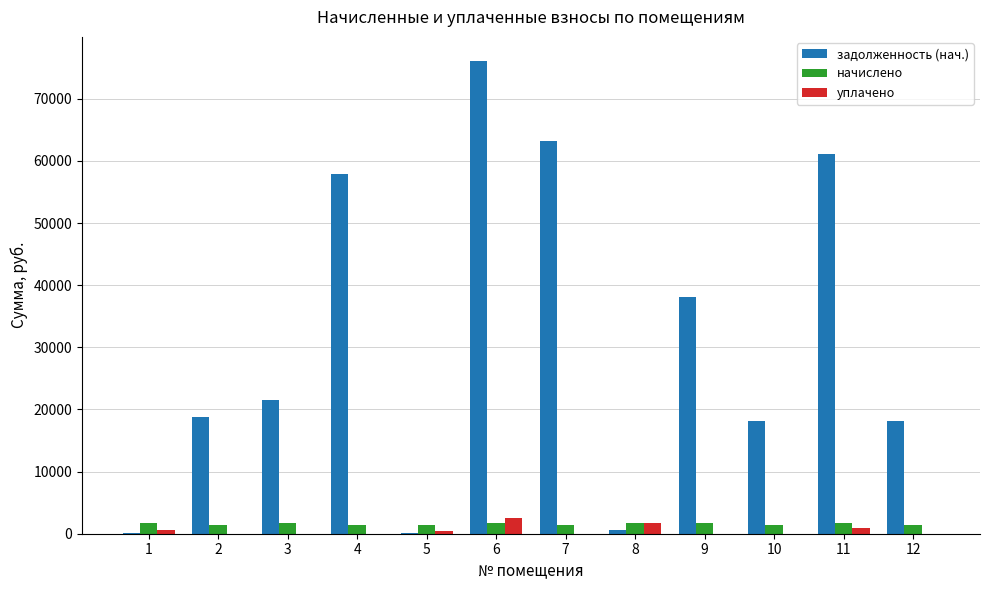

What is the maximum value for задолженность (нач.)?

76170.0